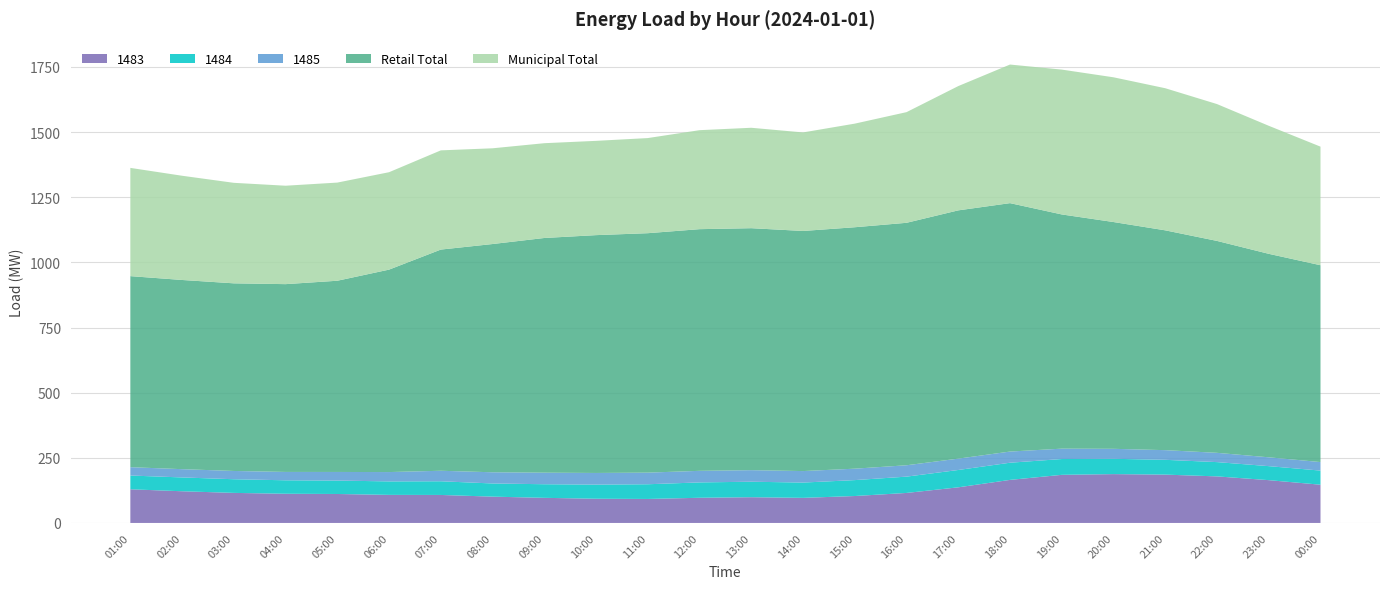

Reading right to left, list all the values displayed in this chart.

1483: 146.7	164.2	178.6	185.5	187.4	184.6	165.2	136.7	115.1	103.3	96.2	98.7	96.6	92.1	92.9	96.3	100.9	107.4	107.7	111.1	112.0	115.3	121.6	129.1
1484: 54.2	53.7	54.8	56.8	58.8	60.7	65.9	66.5	62.6	61.1	58.7	59.5	58.9	56.4	54.2	52.2	50.6	52.5	51.7	51.5	51.7	52.4	53.0	52.8
1485: 32.7	33.9	35.6	37.1	38.3	39.8	42.8	43.6	43.6	43.9	44.1	44.3	44.4	44.6	44.7	44.4	43.0	40.3	35.9	33.1	32.1	31.7	31.8	32.0
Retail Total: 755.4	780.9	813.2	843.5	870.3	898.8	953.3	952.7	930.4	926.5	921.4	928.6	927.4	918.8	912.7	900.6	875.9	848.8	776.9	733.8	720.6	720.0	726.0	733.2
Municipal Total: 455.0	491.3	525.1	545.3	555.4	555.8	531.9	476.9	424.6	397.6	378.2	385.3	379.9	365.0	361.8	363.7	367.4	380.7	373.8	376.7	377.7	385.7	400.0	415.4